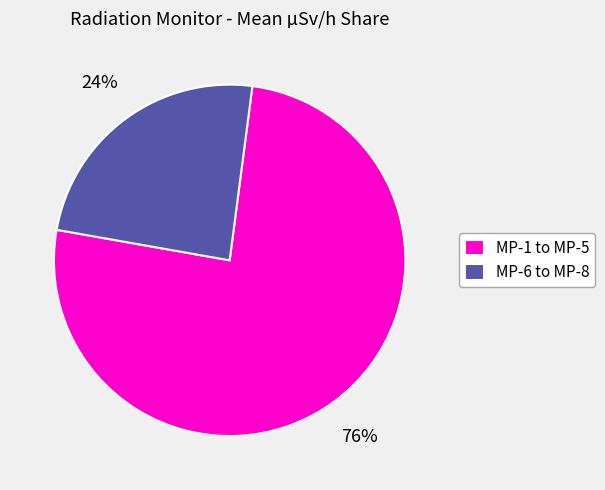

To the nearest percent, what portion does MP-1 to MP-5 represent?

76%